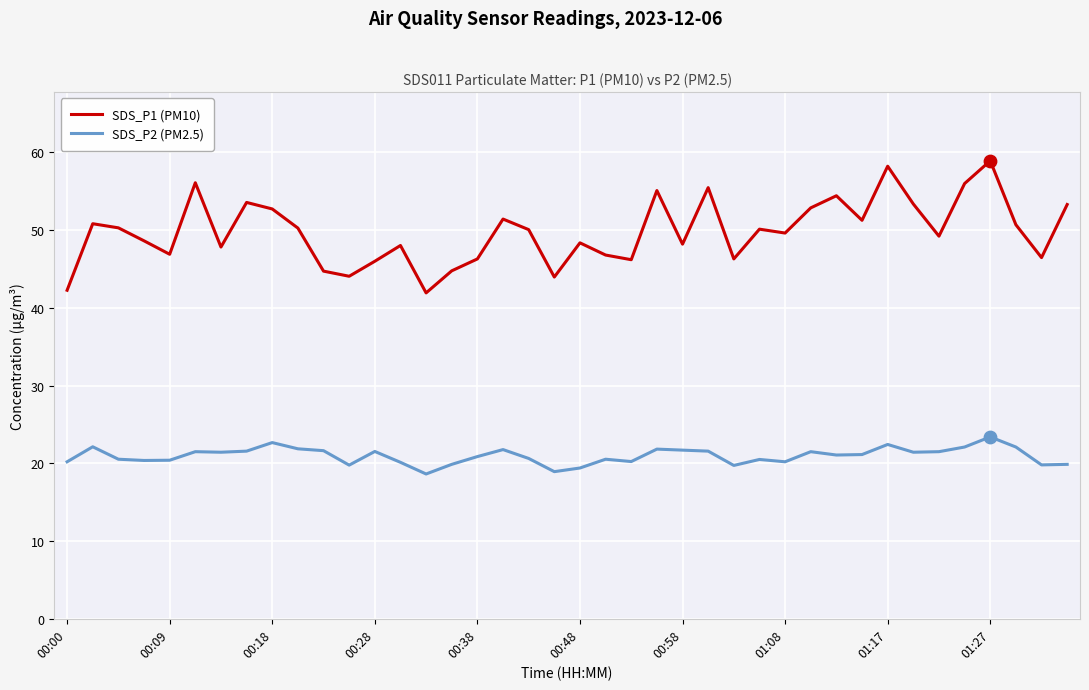

Which series has the largest range (max minus min)?

SDS_P1 (PM10)